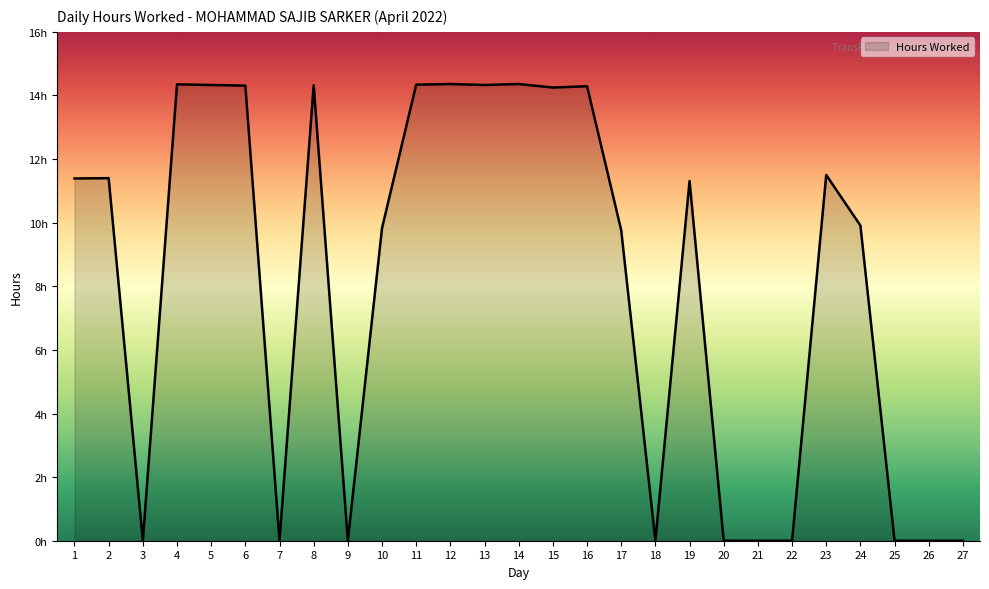

Does the chart have visible grid lines?

No